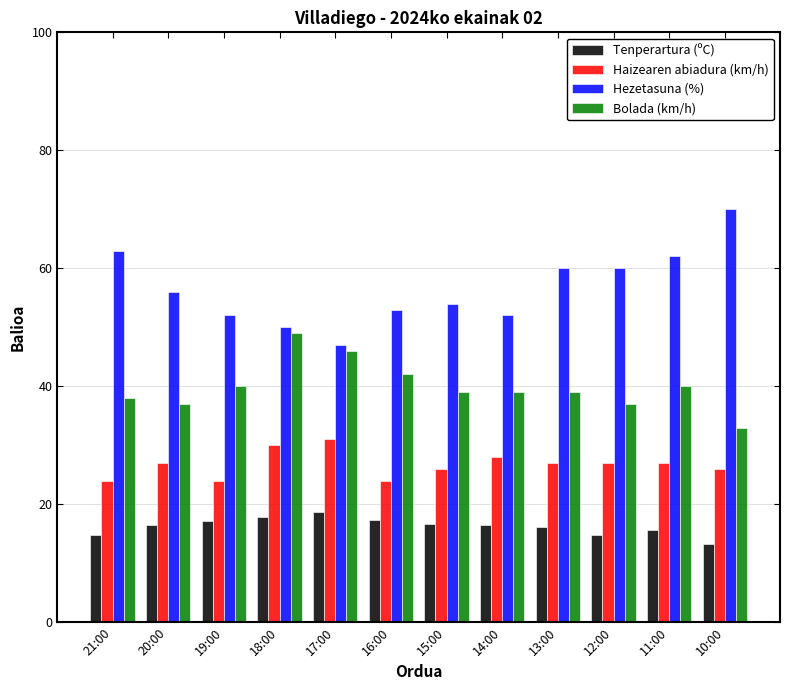

What are all the series names shown in the legend?

Tenperartura (ºC), Haizearen abiadura (km/h), Hezetasuna (%), Bolada (km/h)